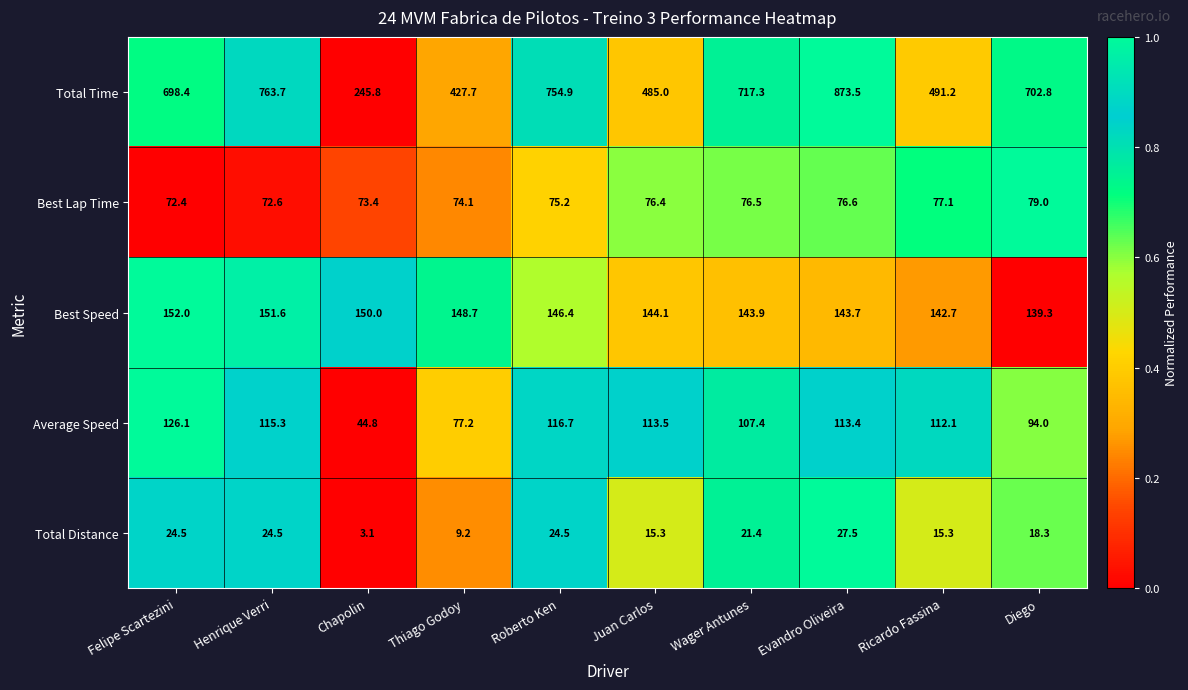

At which label does Total Distance first exceed 21?

Felipe Scartezini